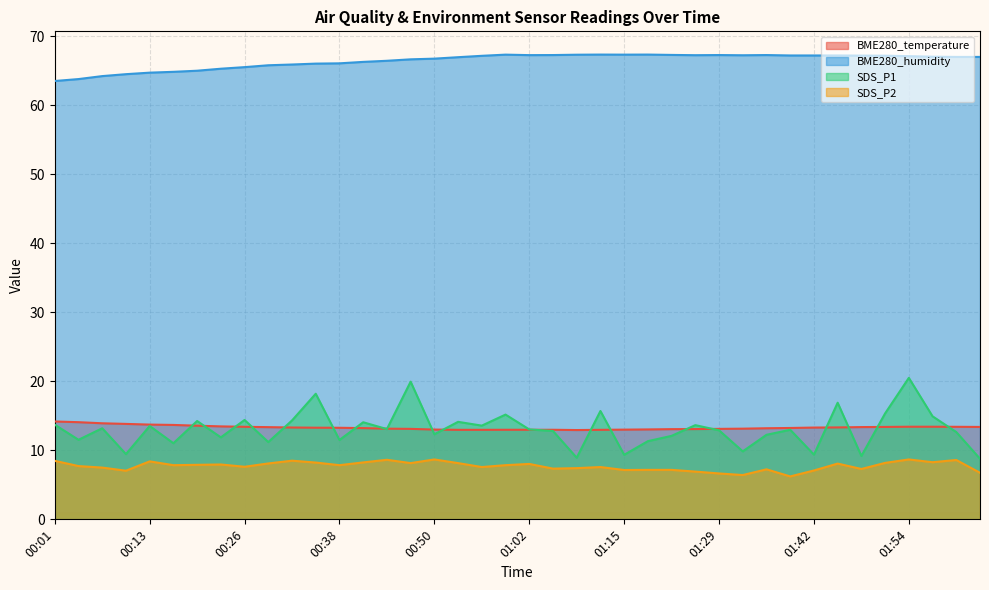

At how many categories does at least one series exceed 32?

40